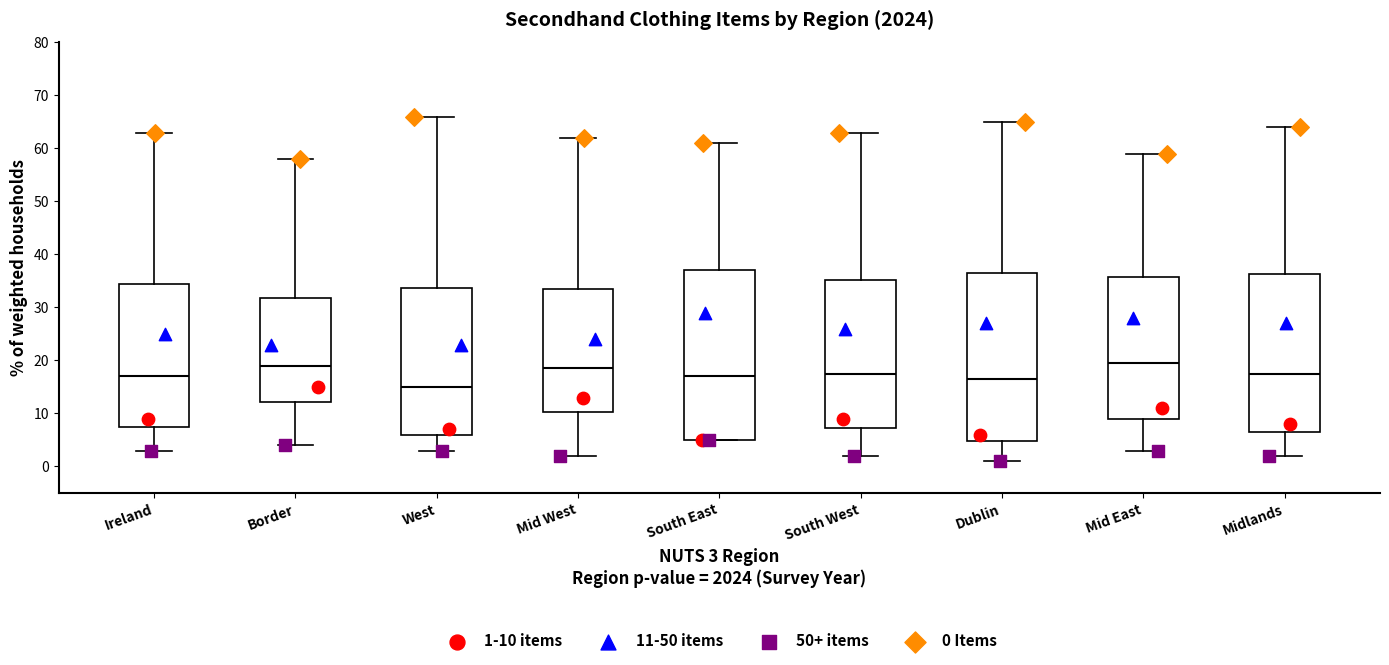

Reading left to right, read every box against the y-axis: the position of its median line, the range the box covers, and the ends of its whiskers. The values are not printed on the chart, so give them approximately, as read against the axis.

Ireland: median 17, box 8 to 35, whiskers 3 to 63
Border: median 19, box 12 to 32, whiskers 4 to 58
West: median 15, box 6 to 34, whiskers 3 to 66
Mid West: median 19, box 10 to 34, whiskers 2 to 62
South East: median 17, box 5 to 37, whiskers 5 to 61
South West: median 18, box 7 to 35, whiskers 2 to 63
Dublin: median 17, box 5 to 37, whiskers 1 to 65
Mid East: median 20, box 9 to 36, whiskers 3 to 59
Midlands: median 18, box 7 to 36, whiskers 2 to 64